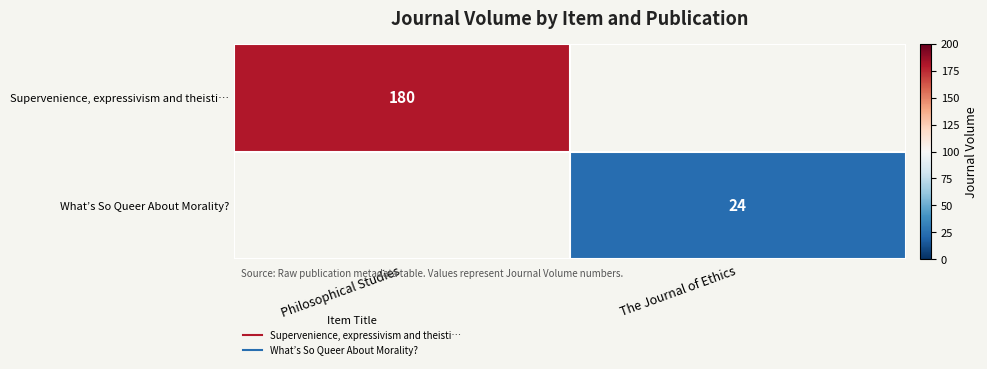

Where is Supervenience, expressivism and theisti… nearest to the value 180?

Philosophical Studies